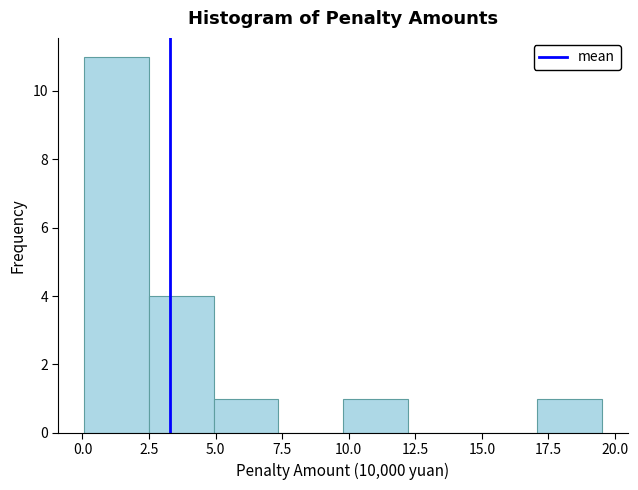

How tall is the bar that spans 0.0 to 2.5 on the x-axis? Neither the bar edges nor the heights are printed on the chart, so give them approximately, as read against the axes.

11